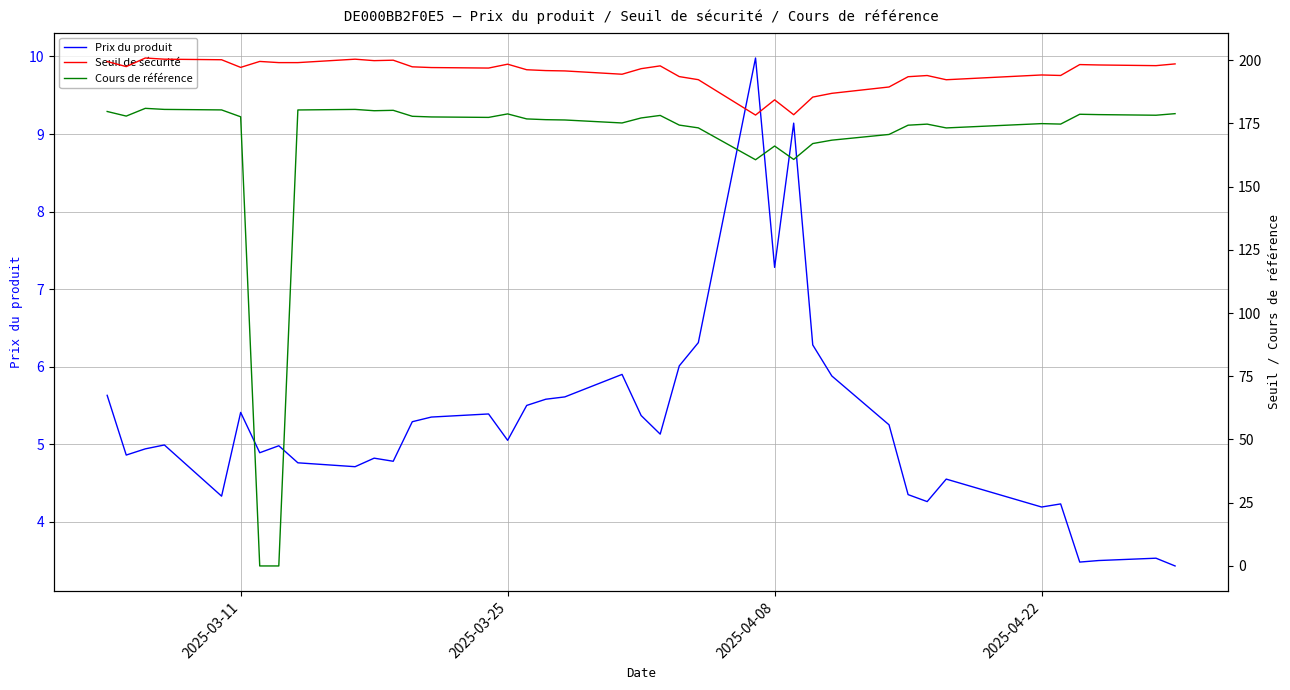

In Prix du produit, how many points are higher than both neighbors (excluding endpoints)?

11